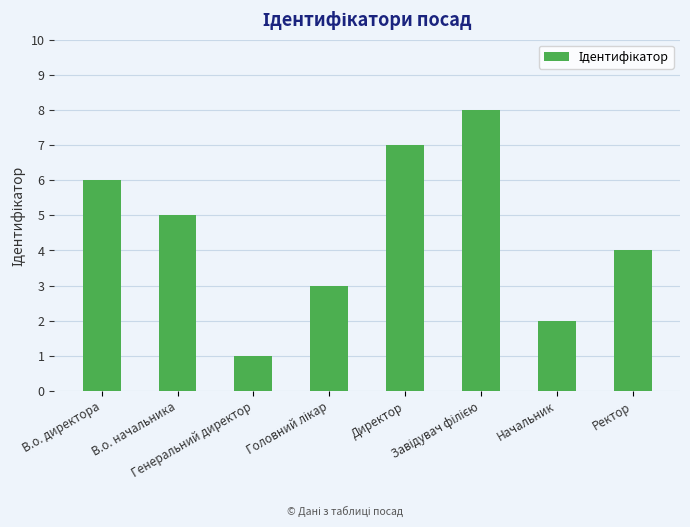

What is the difference between the maximum and second lowest values?

6